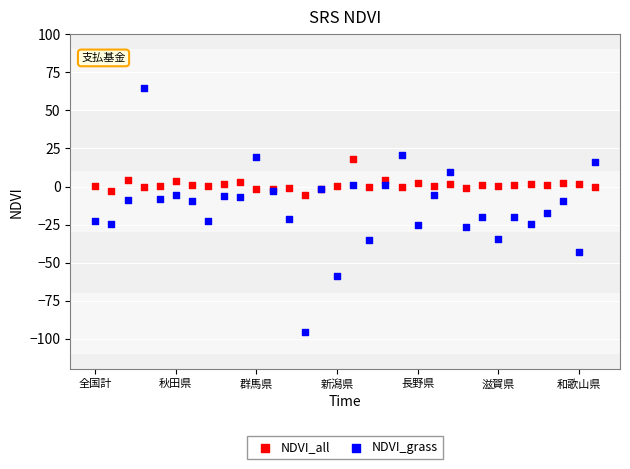

Which series reaches the maximum Y coordinate?

NDVI_grass